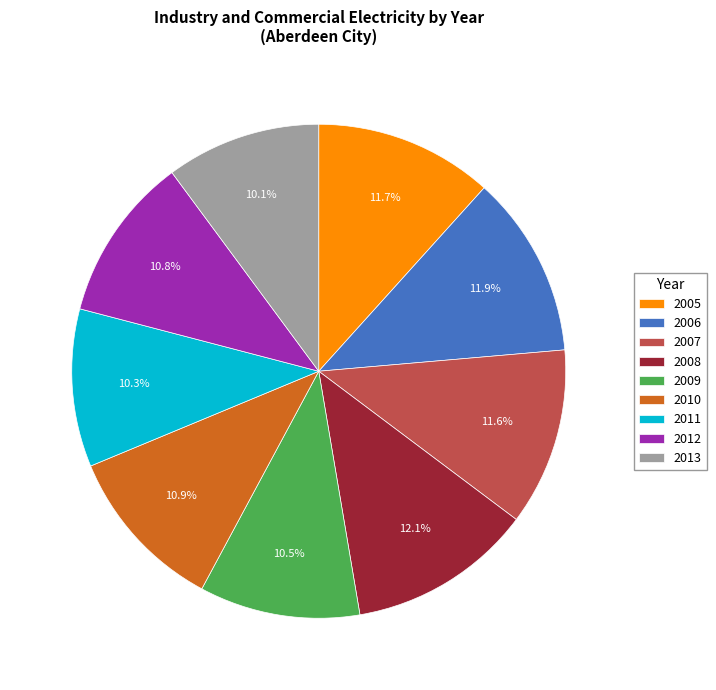

Approximately how many times larger is the value at 2011 compared to 2013?

1.0